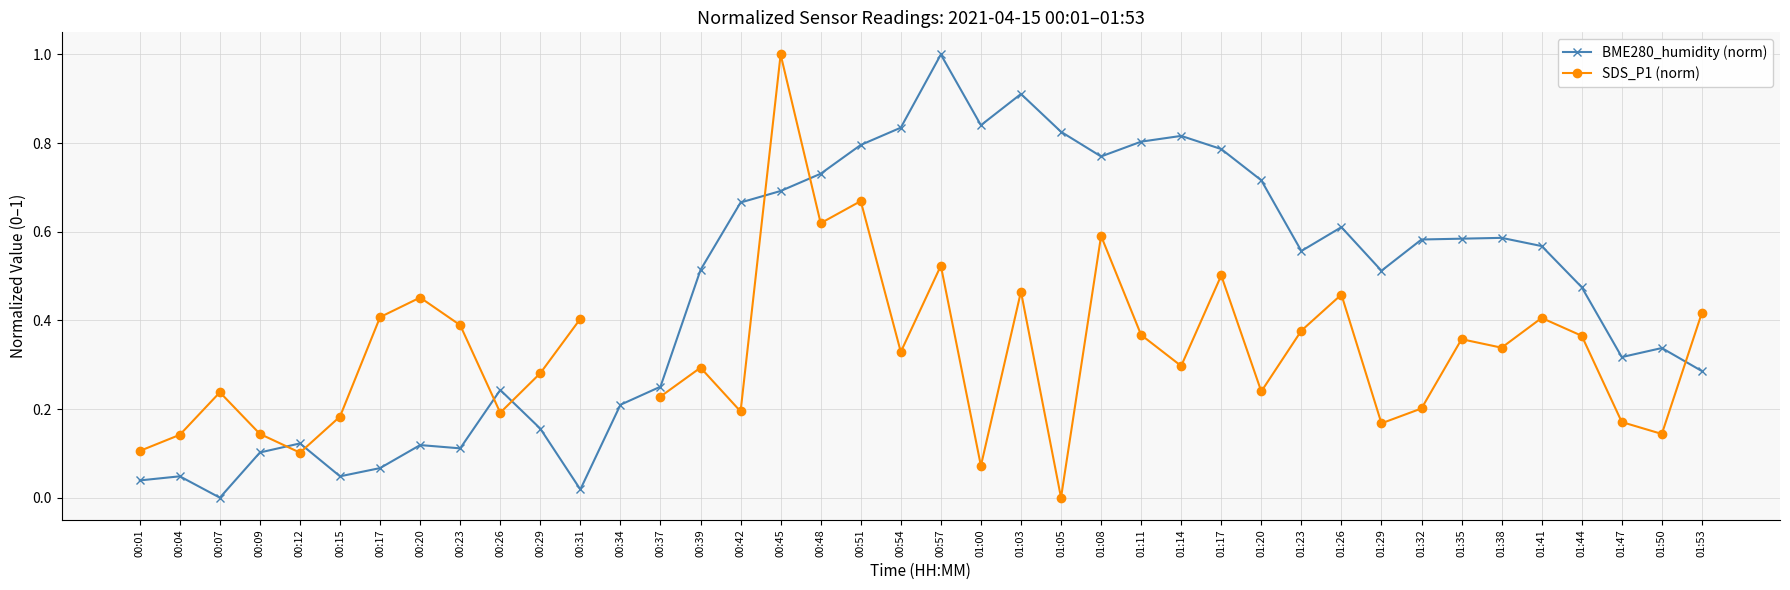

Is the value of SDS_P1 (norm) at 00:51 greater than the value of BME280_humidity (norm) at 01:00?

No